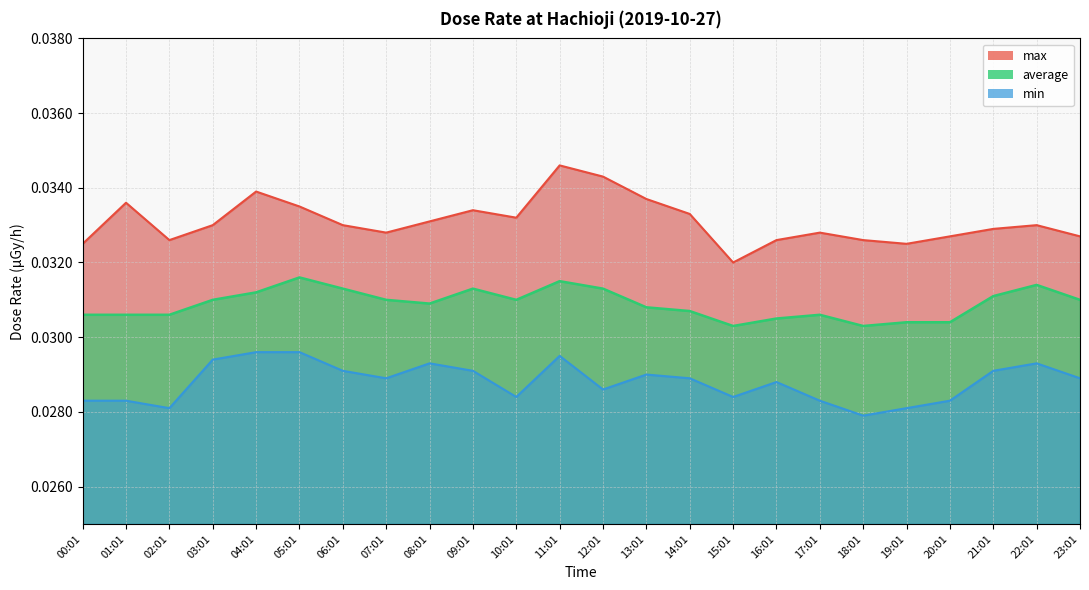

Count the average values in the range 0 to 1.

24